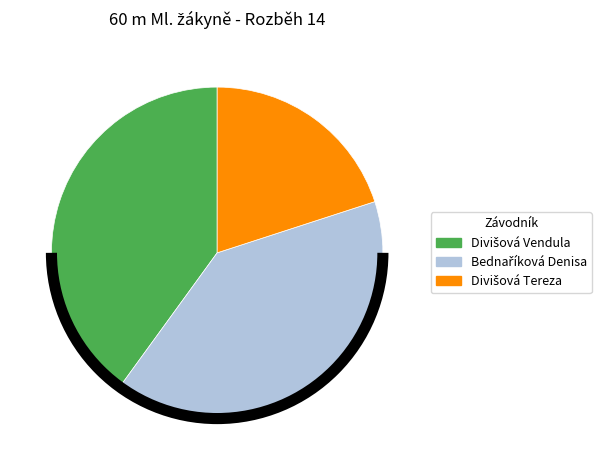

Is there a majority slice in this chart?

No